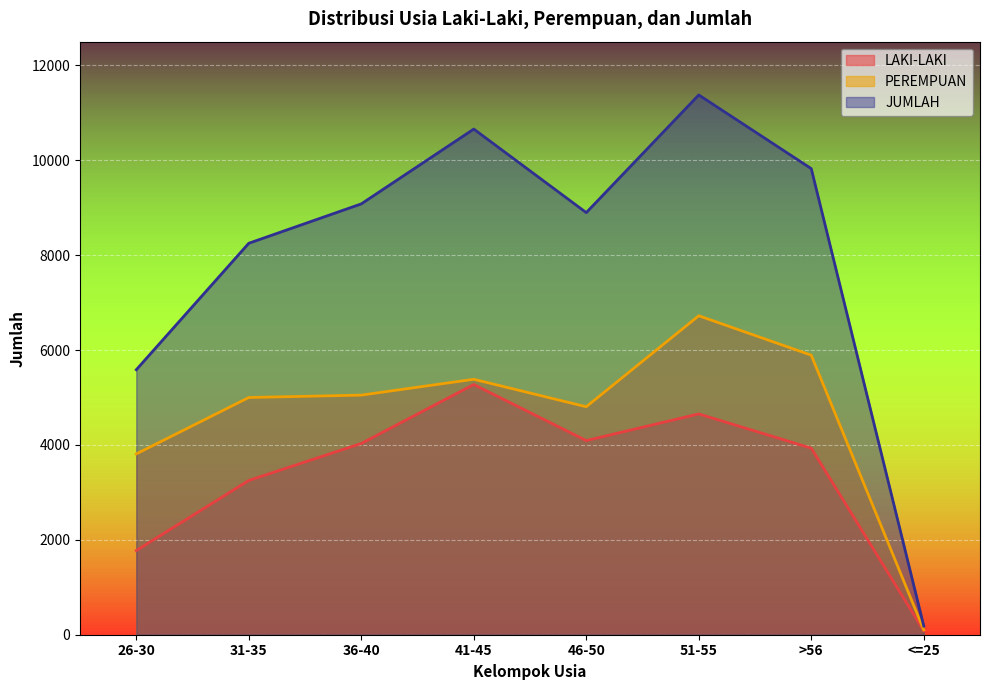

Which series has the largest range (max minus min)?

JUMLAH